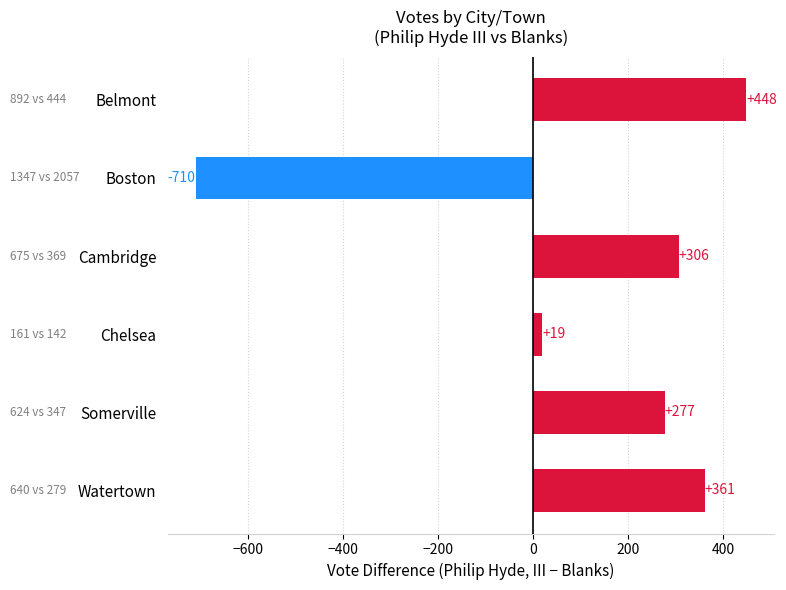

What is the difference between the values at Watertown and Cambridge?

55